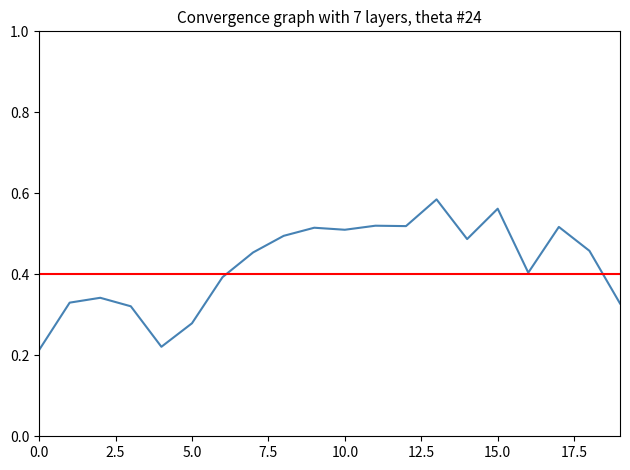

What is the sum of all values?

8.5